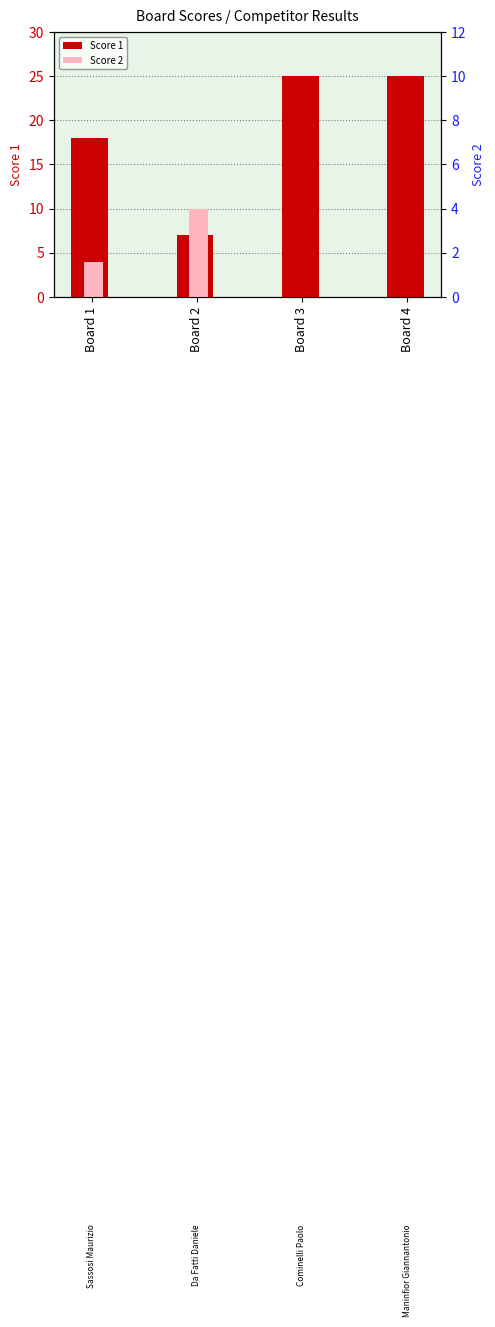

Between Board 2 and Board 1, which is larger?

Board 1